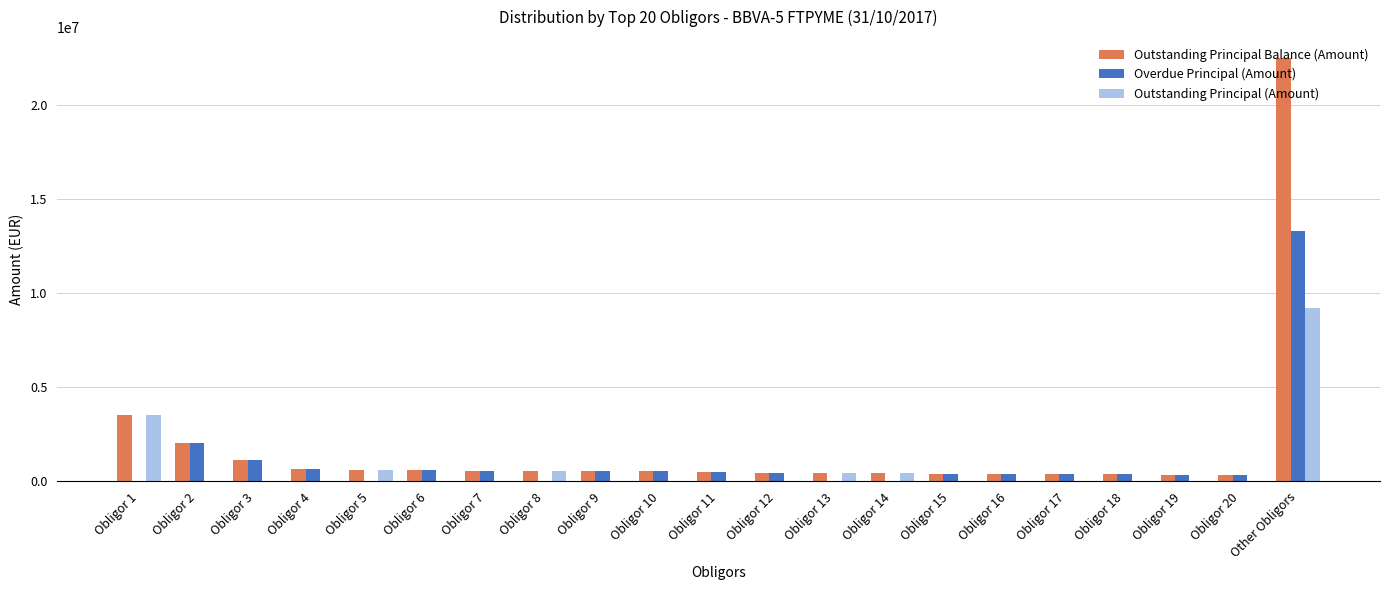

The value of Outstanding Principal (Amount) at Obligor 11 is 0.0. True or false?

True